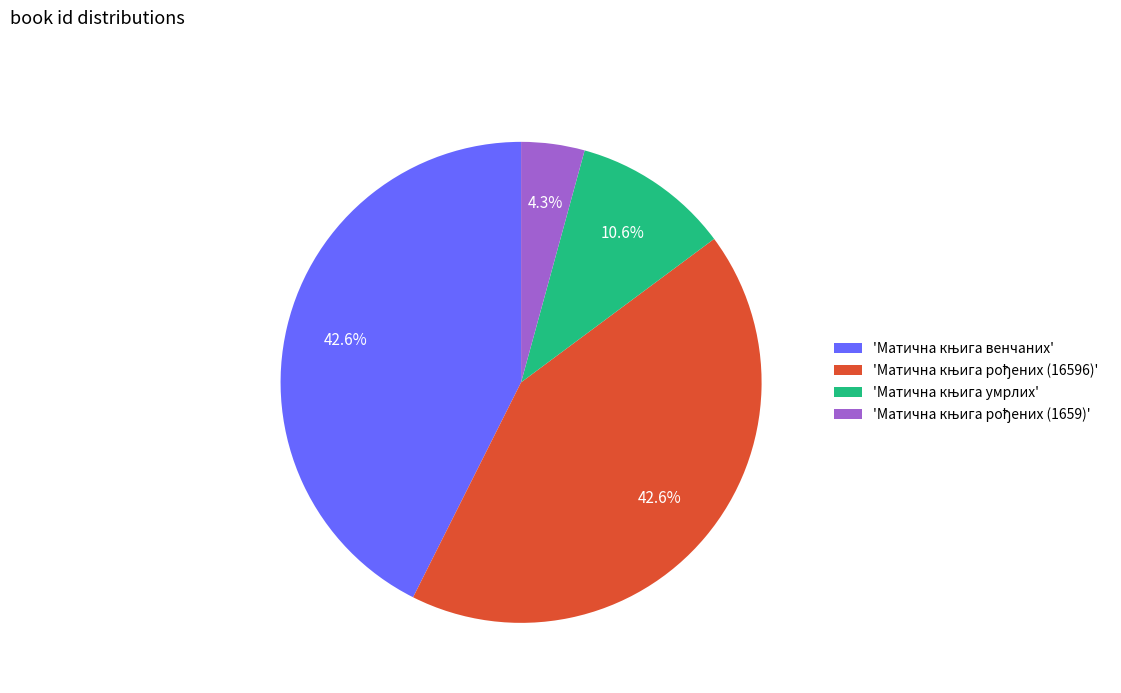

Does any single category account for the majority?

No